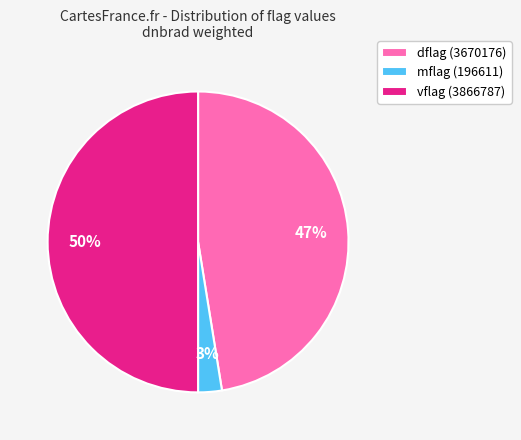

The vflag (3866787) slice represents 50% of the pie. True or false?

True